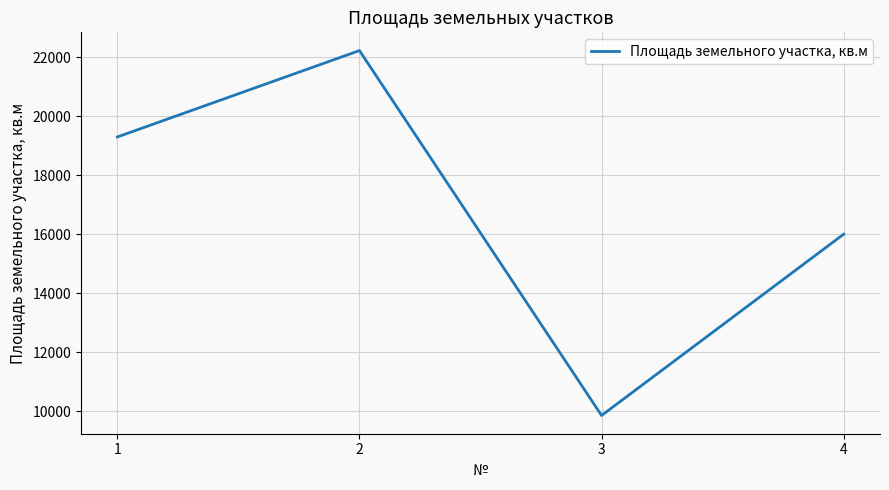

How many values are below 19294?

2